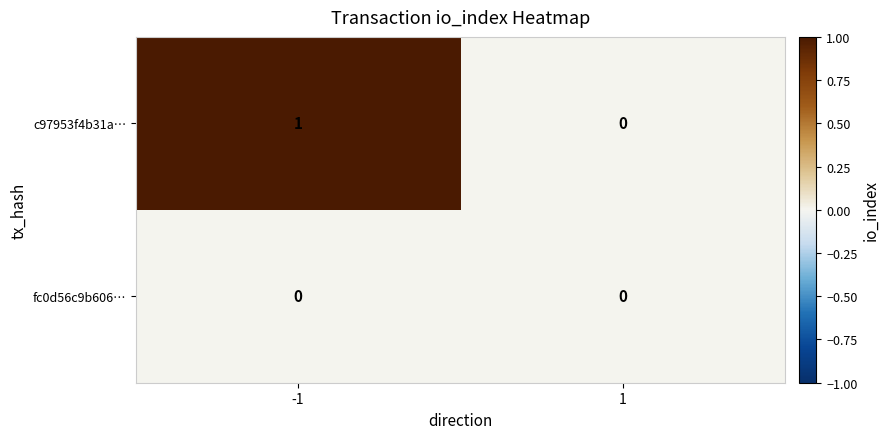

List the series in order of their overall mean, lowest first.

fc0d56c9b606…, c97953f4b31a…